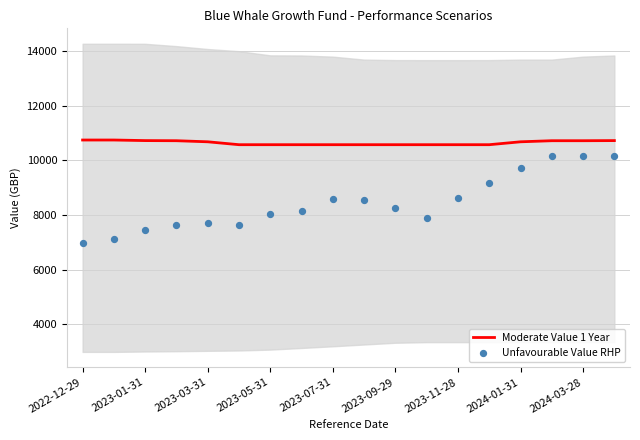

What is the maximum value for Moderate Value 1 Year?

10745.6